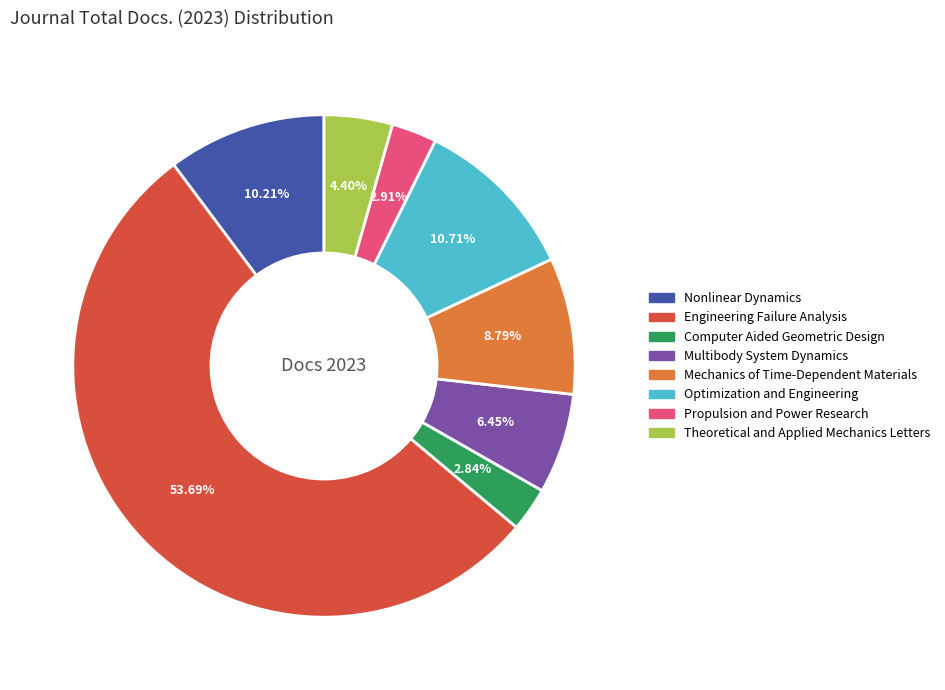

To the nearest percent, what is the difference between the largest and smallest slice percentages?

51%